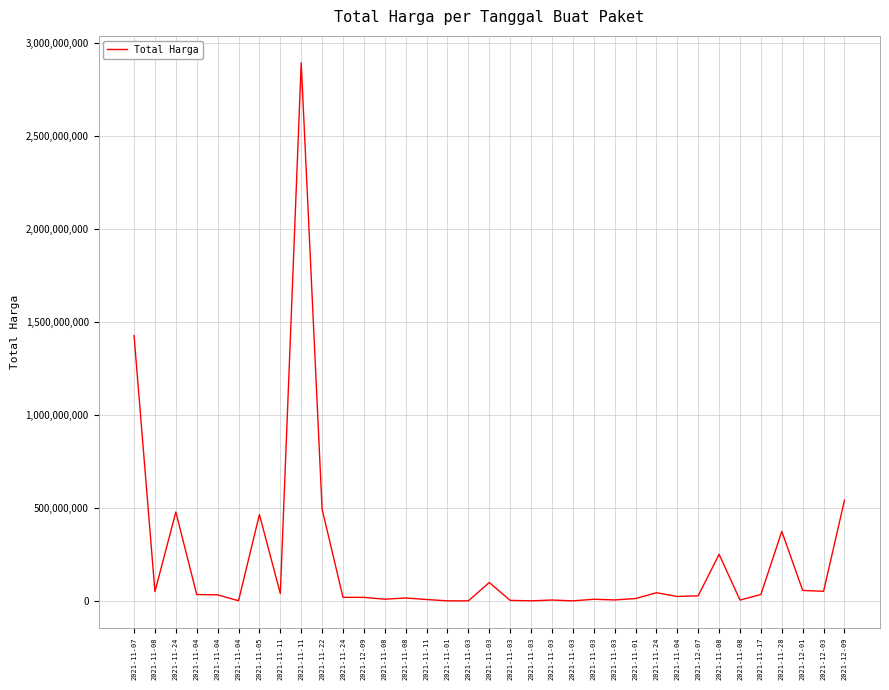

How many distinct data groups are displayed?

1